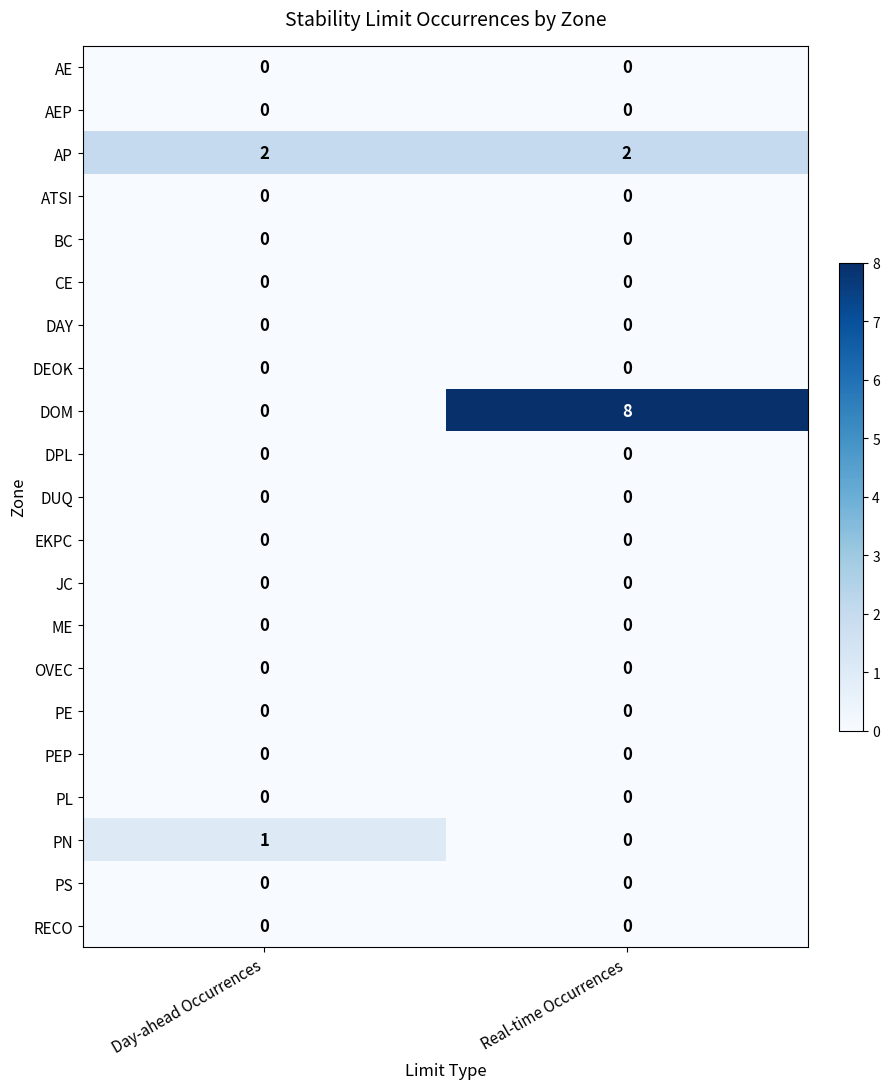

At which label is PN closest to 0?

Real-time Occurrences